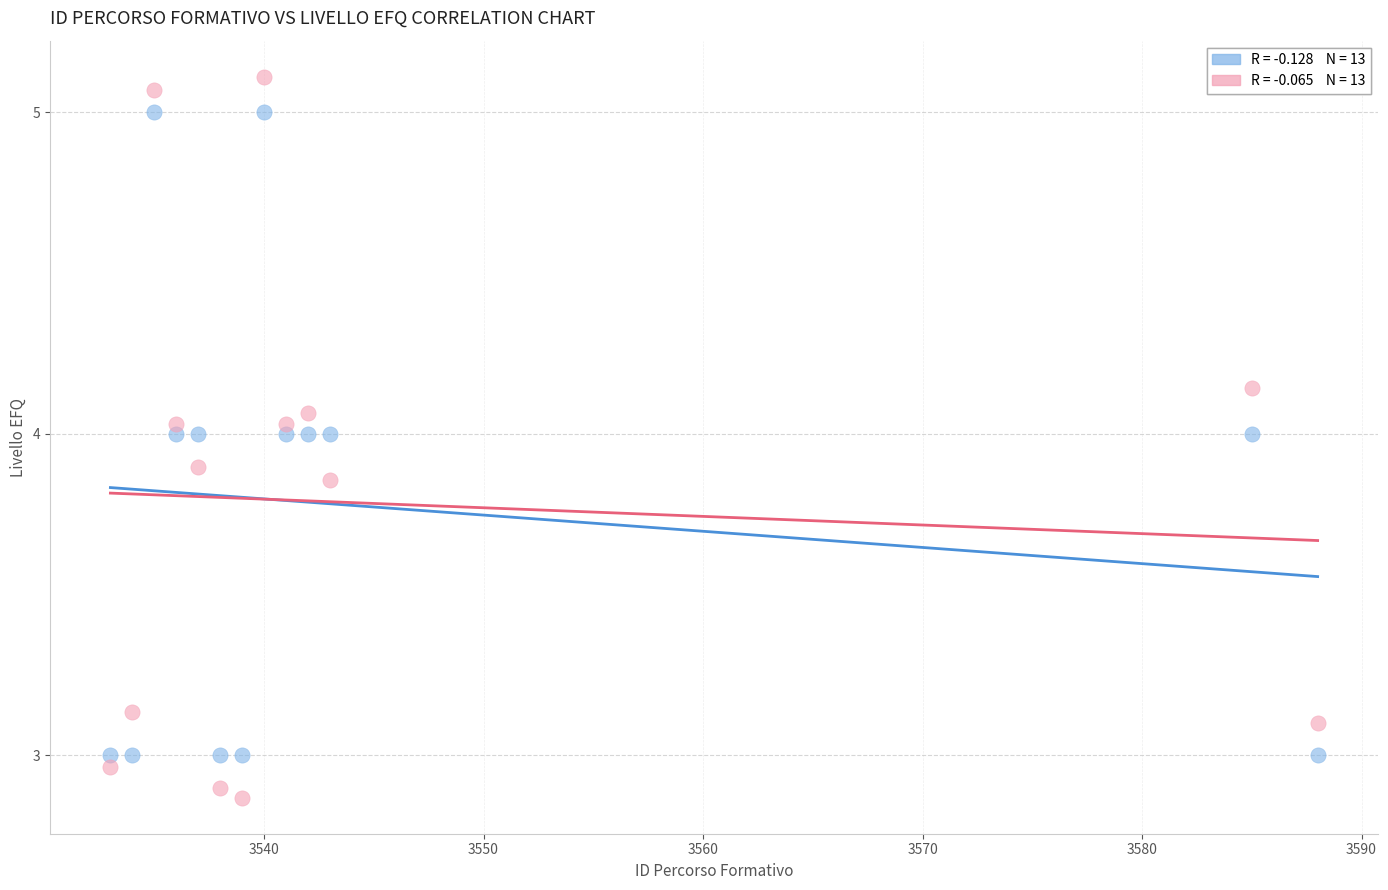

Across all data points, what is the range of X values (max minus min)?

55.0